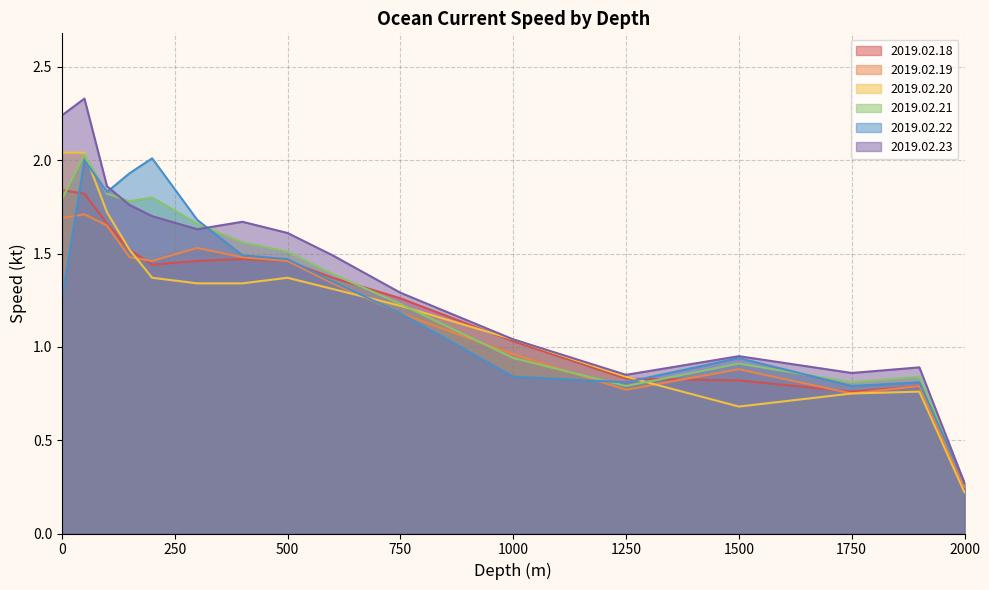

Reading right to left, transcribe all the data shown in this chart.

2019.02.18: 0.2	0.8	0.8	0.8	0.8	1.0	1.3	1.4	1.5	1.5	1.5	1.4	1.5	1.7	1.8	1.8
2019.02.19: 0.2	0.8	0.8	0.9	0.8	1.0	1.2	1.3	1.5	1.5	1.5	1.5	1.5	1.6	1.7	1.7
2019.02.20: 0.2	0.8	0.8	0.7	0.8	1.0	1.2	1.3	1.4	1.3	1.3	1.4	1.5	1.7	2.0	2.0
2019.02.21: 0.3	0.8	0.8	0.9	0.8	0.9	1.2	1.4	1.5	1.6	1.7	1.8	1.8	1.8	2.0	1.8
2019.02.22: 0.3	0.8	0.8	0.9	0.8	0.8	1.2	1.4	1.5	1.5	1.7	2.0	1.9	1.8	2.0	1.2
2019.02.23: 0.3	0.9	0.9	0.9	0.8	1.0	1.3	1.5	1.6	1.7	1.6	1.7	1.8	1.9	2.3	2.2